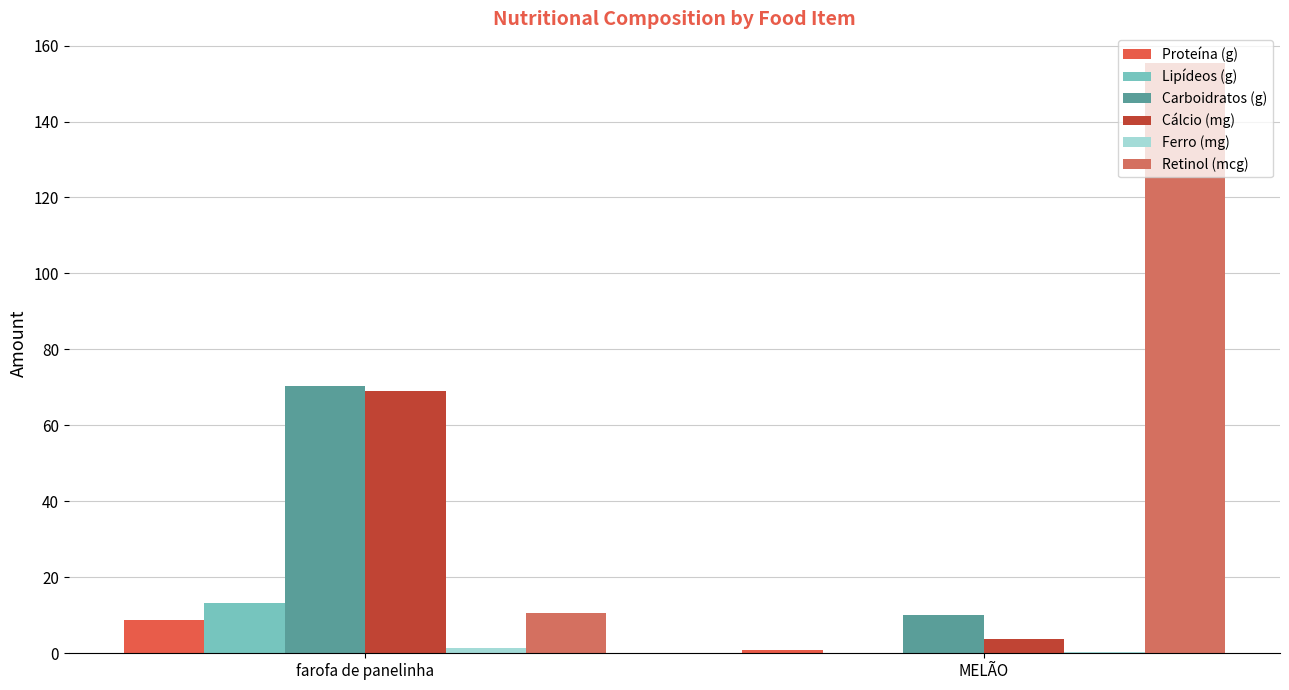

What is the difference between the maximum and minimum values in the Carboidratos (g) series?

60.2